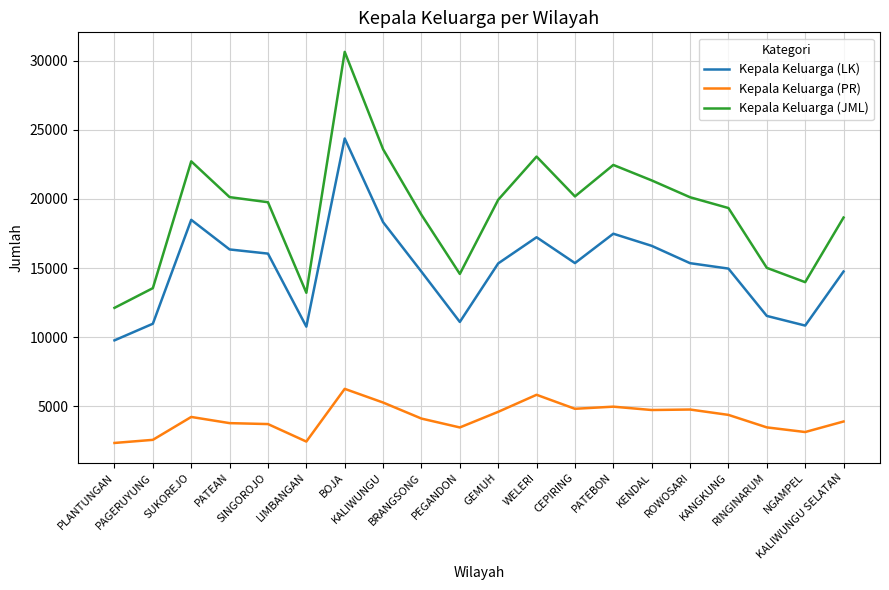

At which category is the sum across all series the highest?

BOJA